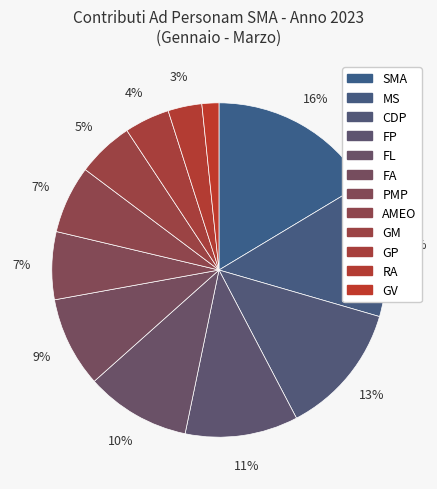

Does SMA account for over 50% of the chart?

No